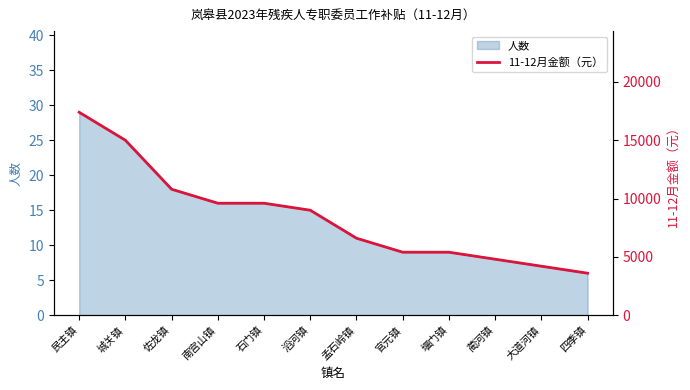

How many lines are shown in the chart?

1